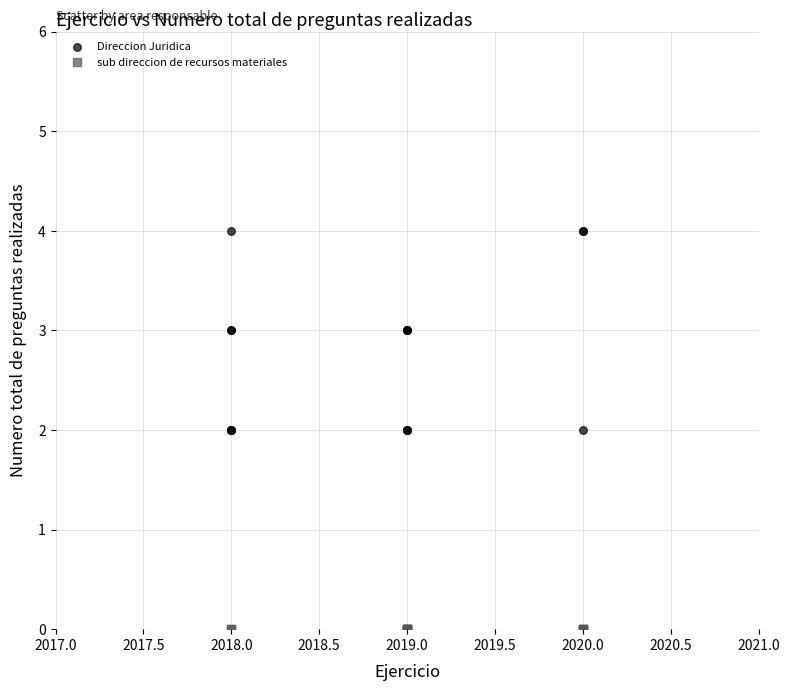

Which series contains the lowest Y value?

sub direccion de recursos materiales